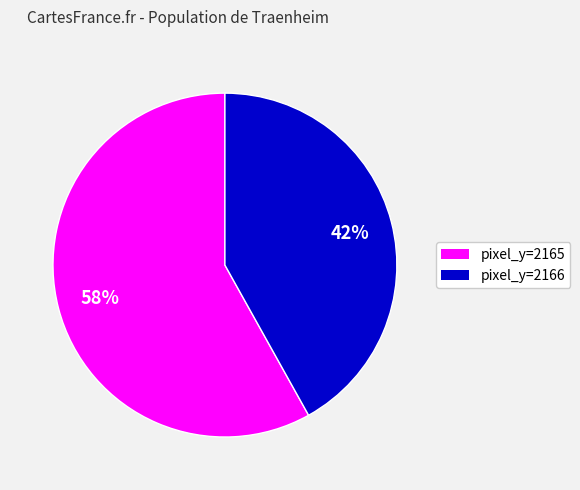

Is there a majority slice in this chart?

Yes